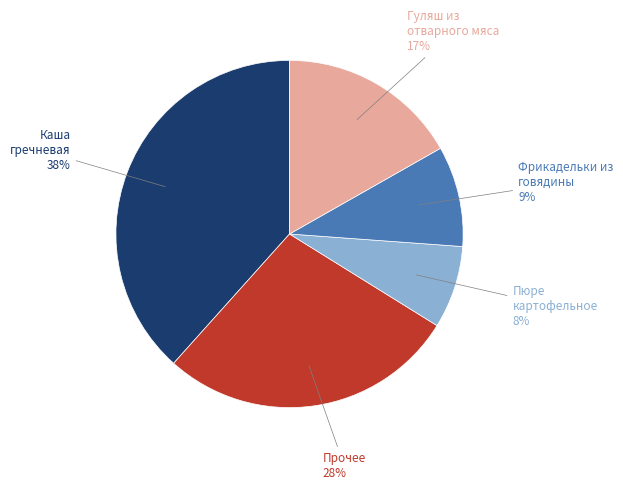

Is there a majority slice in this chart?

No